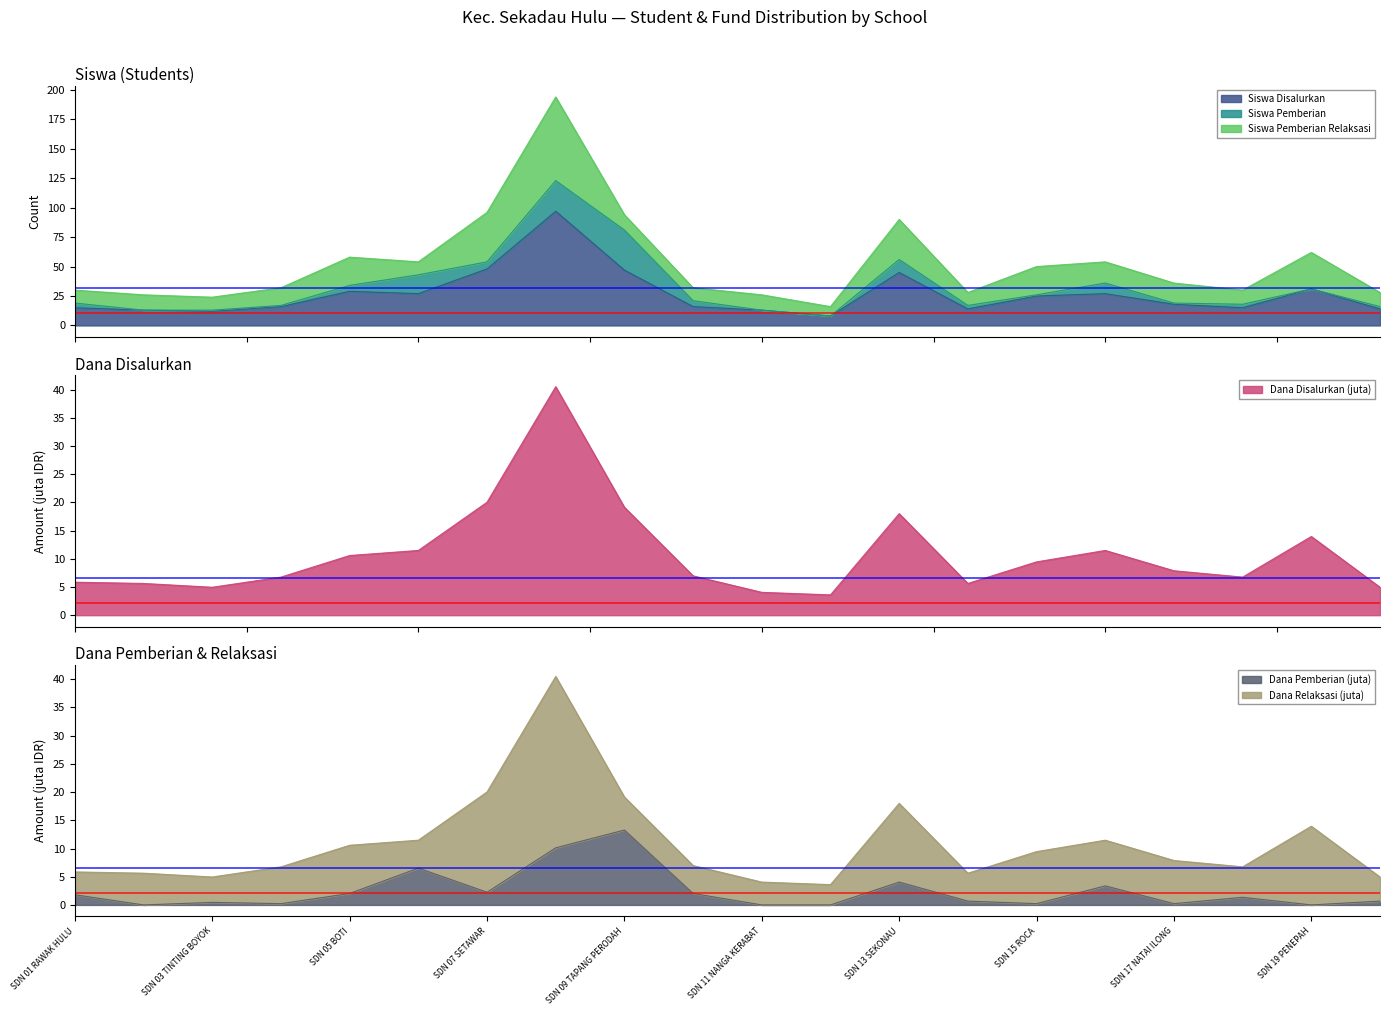

What is the lowest value of the Siswa Disalurkan series?

8